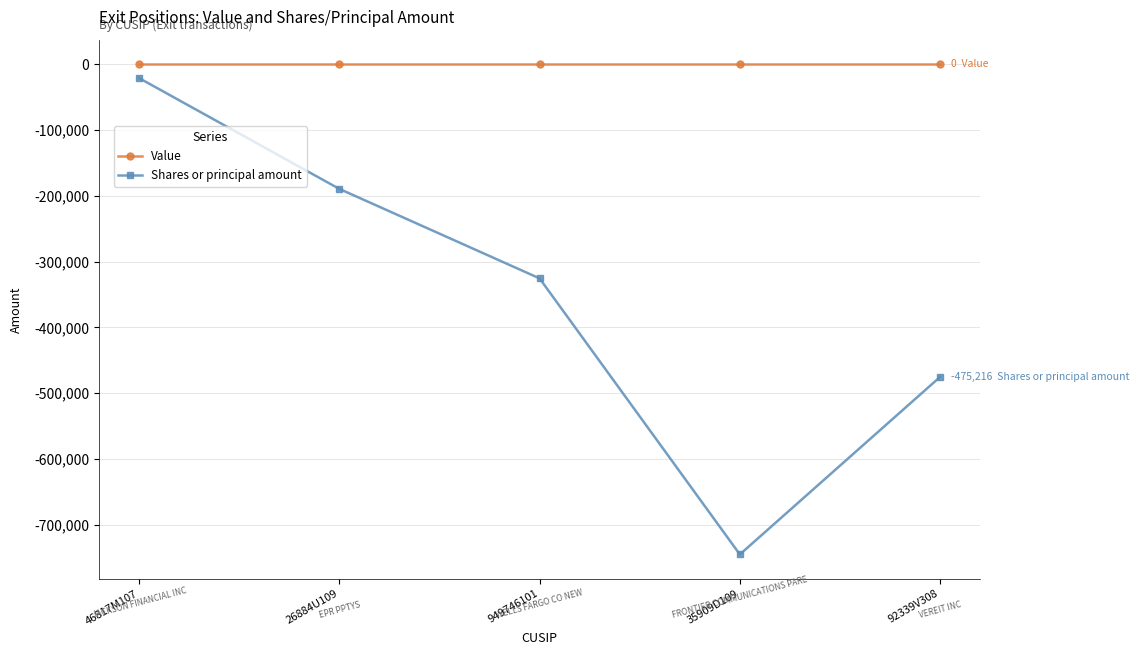

What is the total value across all series at 92339V308?

-475216